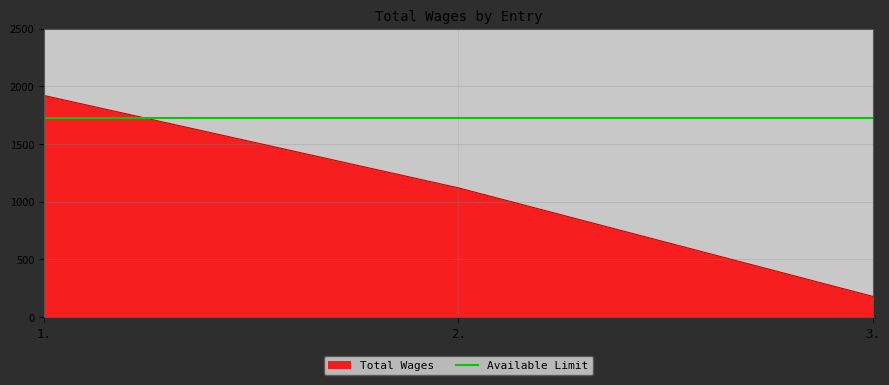

Rank the categories by value from lowest to highest.

3., 2., 1.